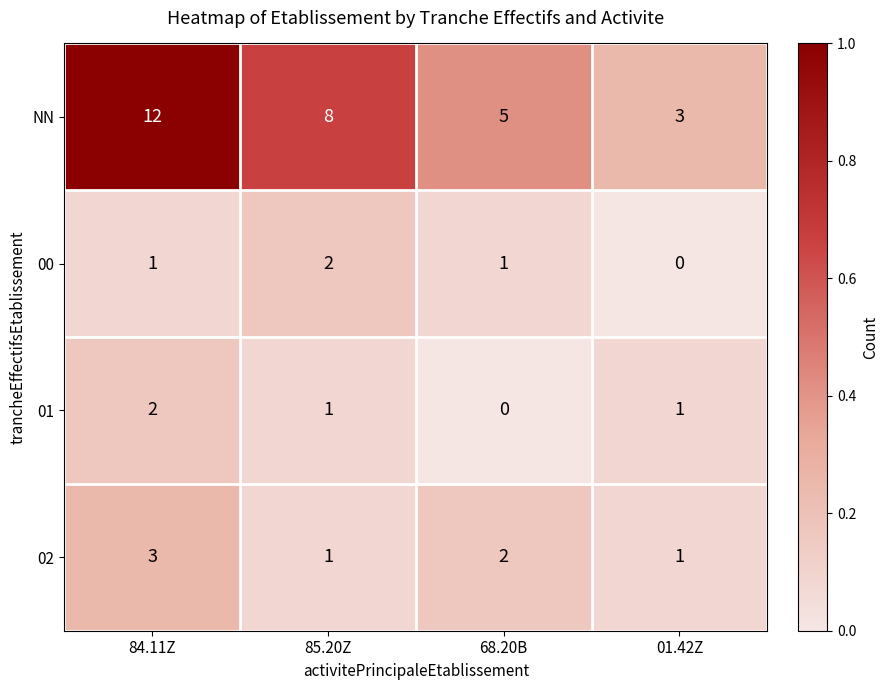

Which series changed the most between 85.20Z and 01.42Z?

NN